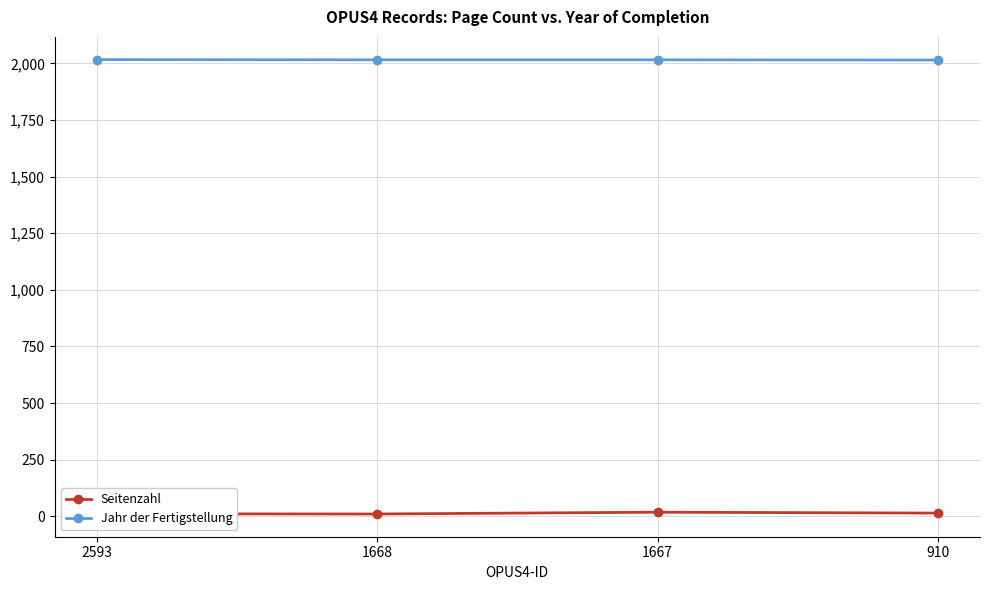

What is the total value across all series at 2593?

2028